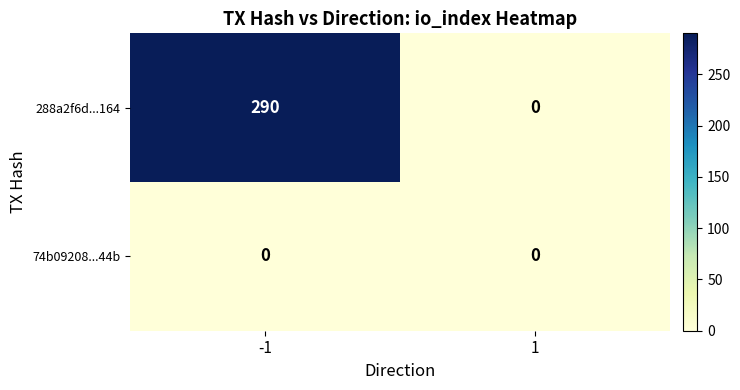

Reading right to left, what are all the values shown in this chart?

288a2f6d...164: 1=0	-1=290
74b09208...44b: 1=0	-1=0